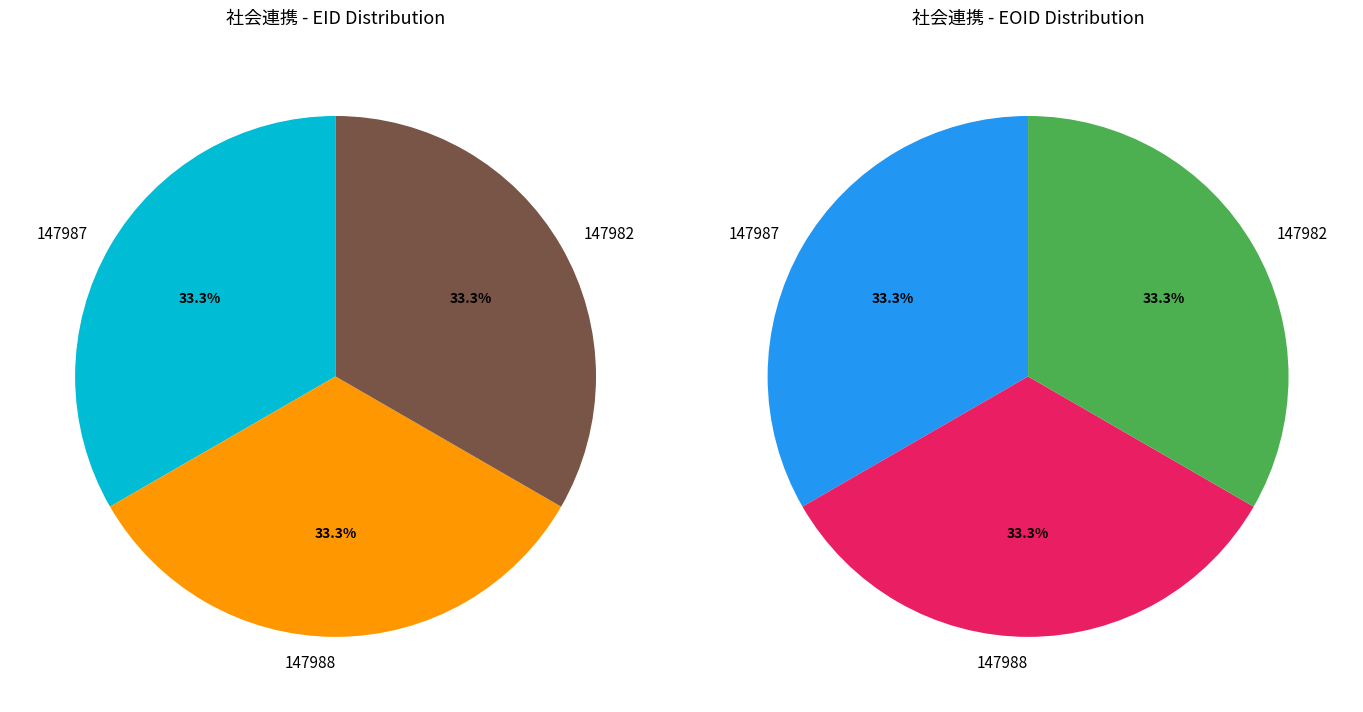

To the nearest percent, what percentage of the pie is 147982?

33%